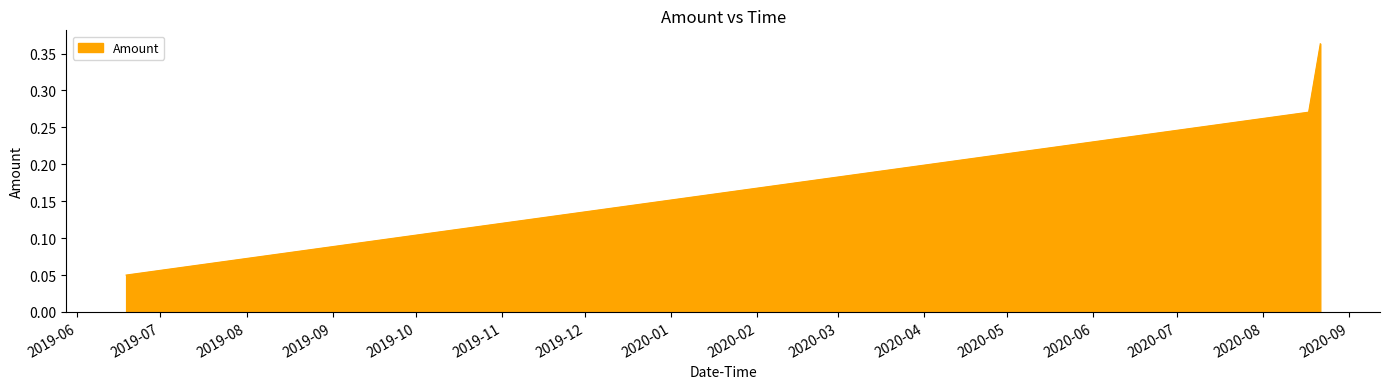

Rank the categories by value from lowest to highest.

2019-06-18 15:08:47, 2019-06-18 15:08:47, 2020-08-17 11:10:20, 2020-08-21 16:09:13